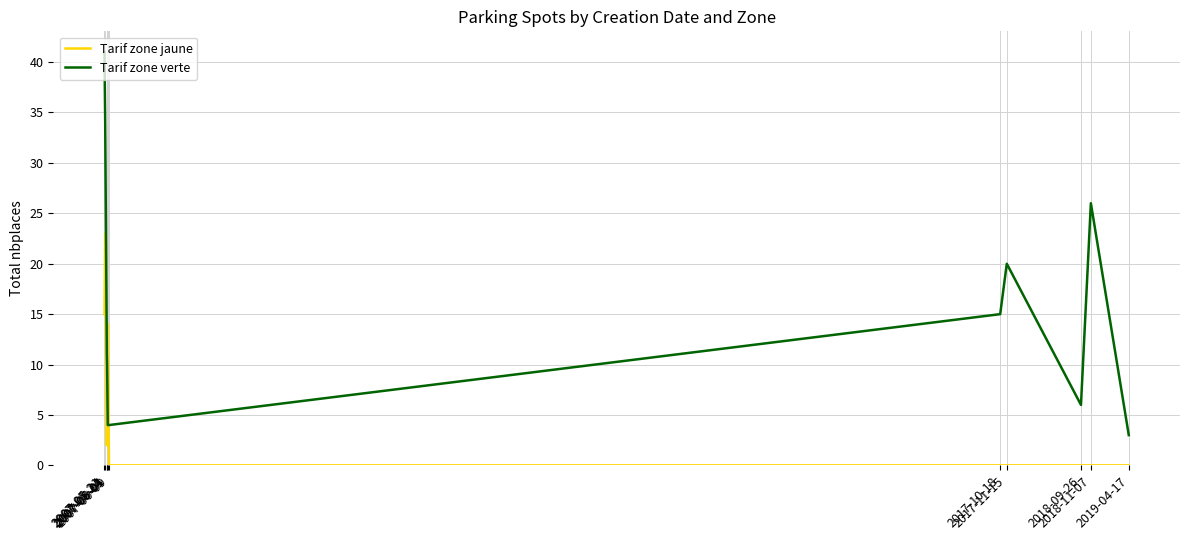

The value of Tarif zone verte at 2007-05-21 is 41. True or false?

True